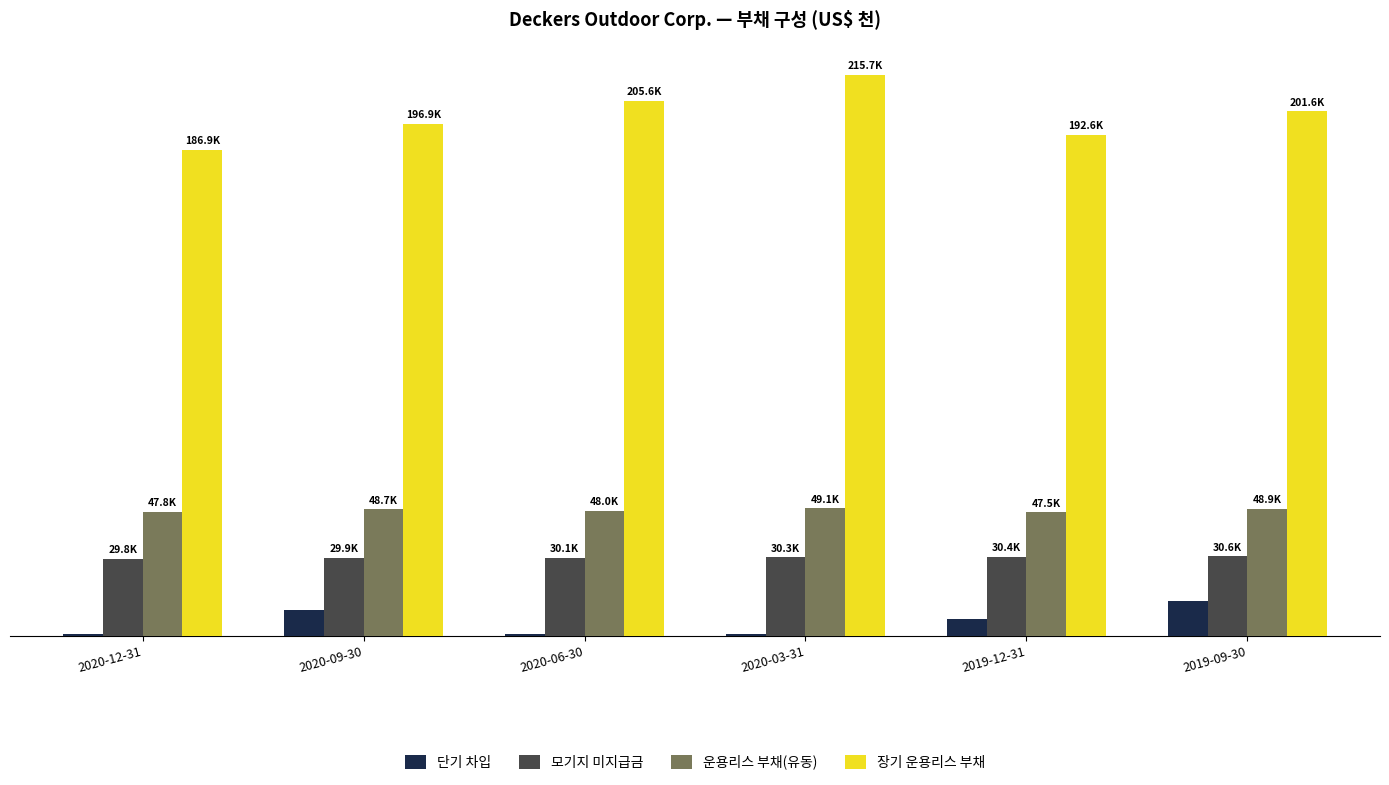

Which series has the largest total across all categories?

장기 운용리스 부채